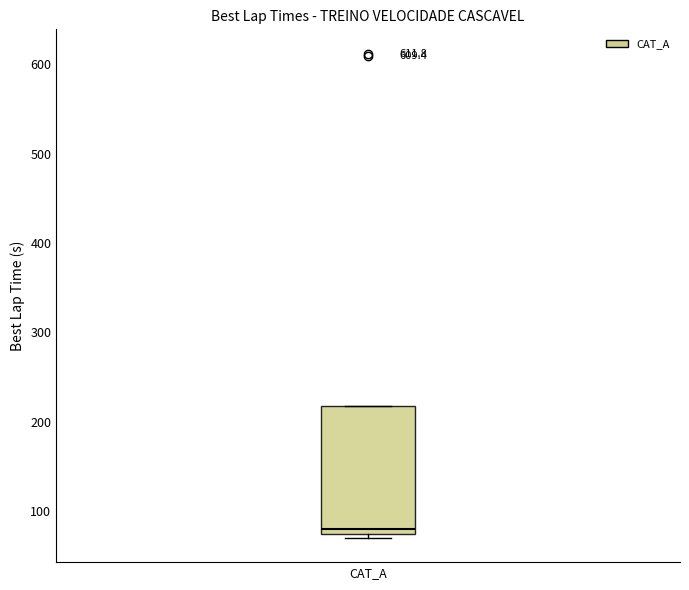

Where is the upper edge of the box for CAT_A on the y-axis? The values are not printed on the chart, so give them approximately, as read against the axis.

220